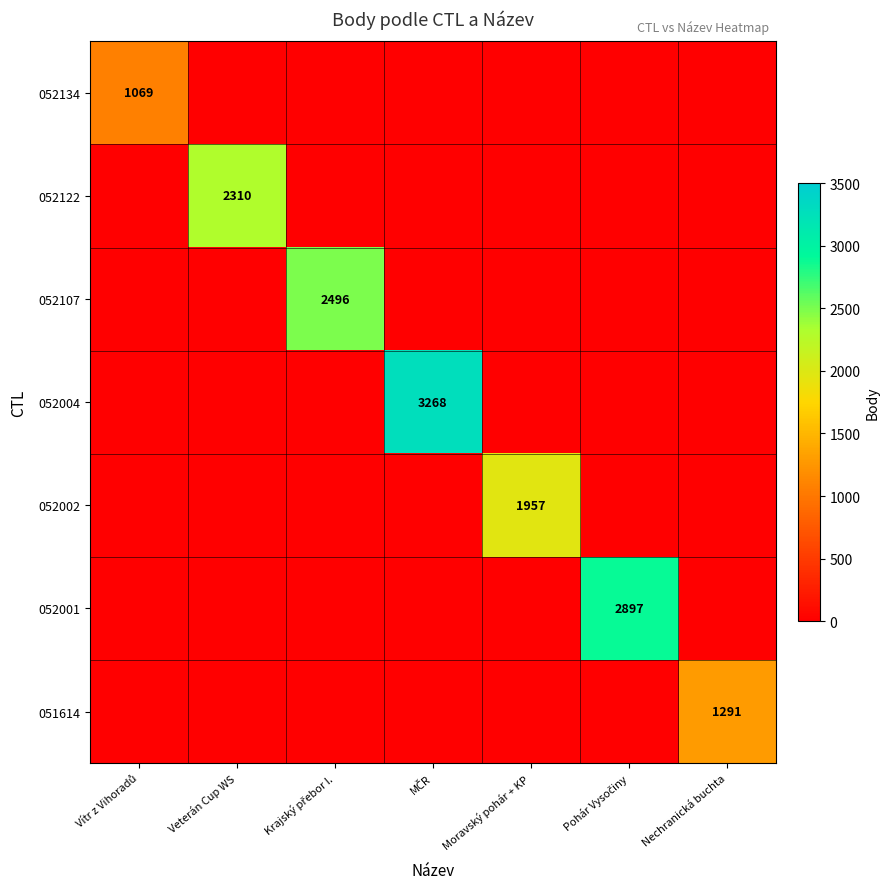

True or false: 052002 has a value of 509 at Moravský pohár + KP.

False